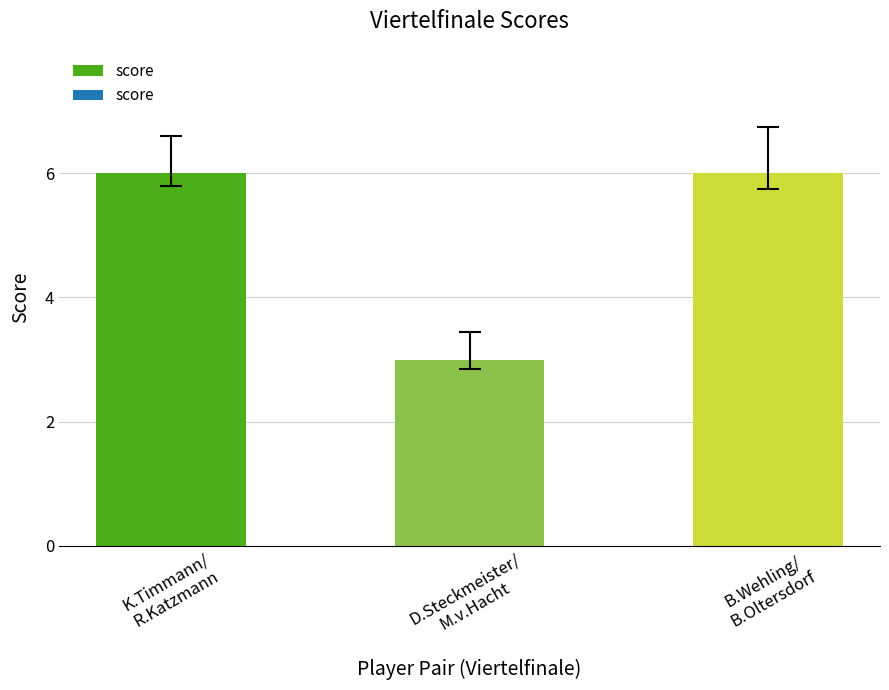

How many distinct data groups are displayed?

1